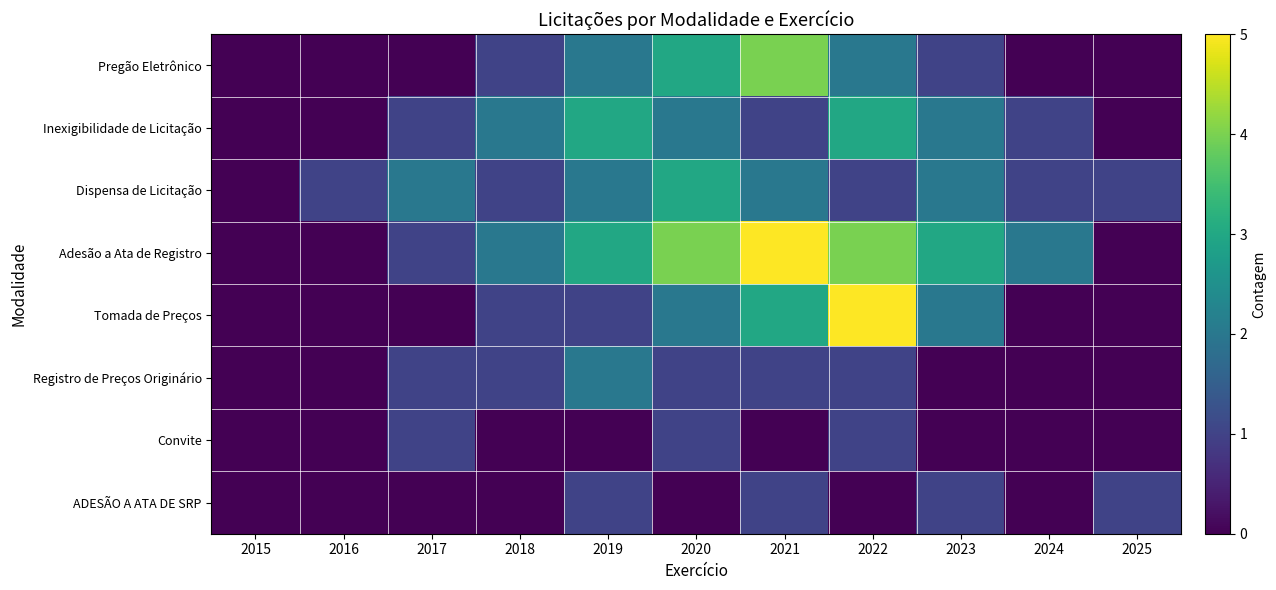

How many distinct data groups are displayed?

8